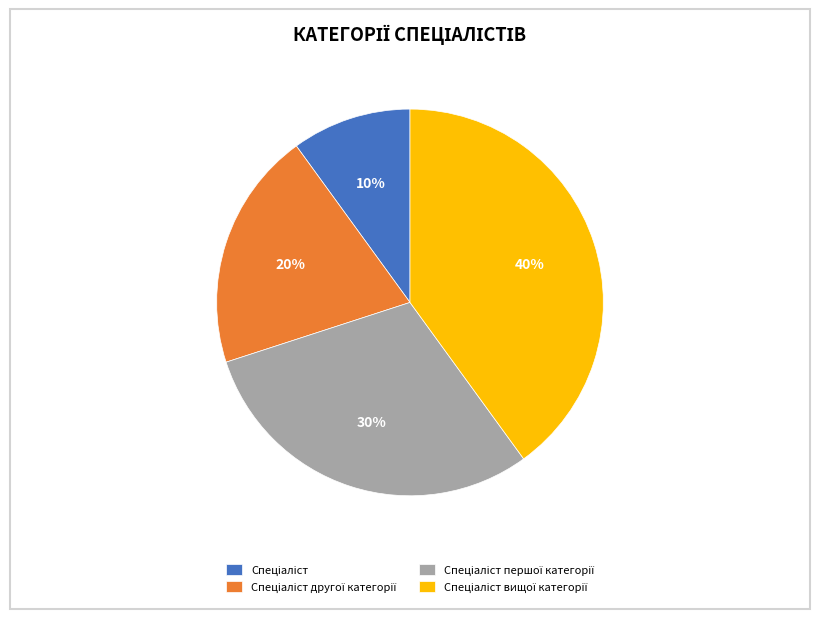

To the nearest percent, what is the average slice percentage?

25%